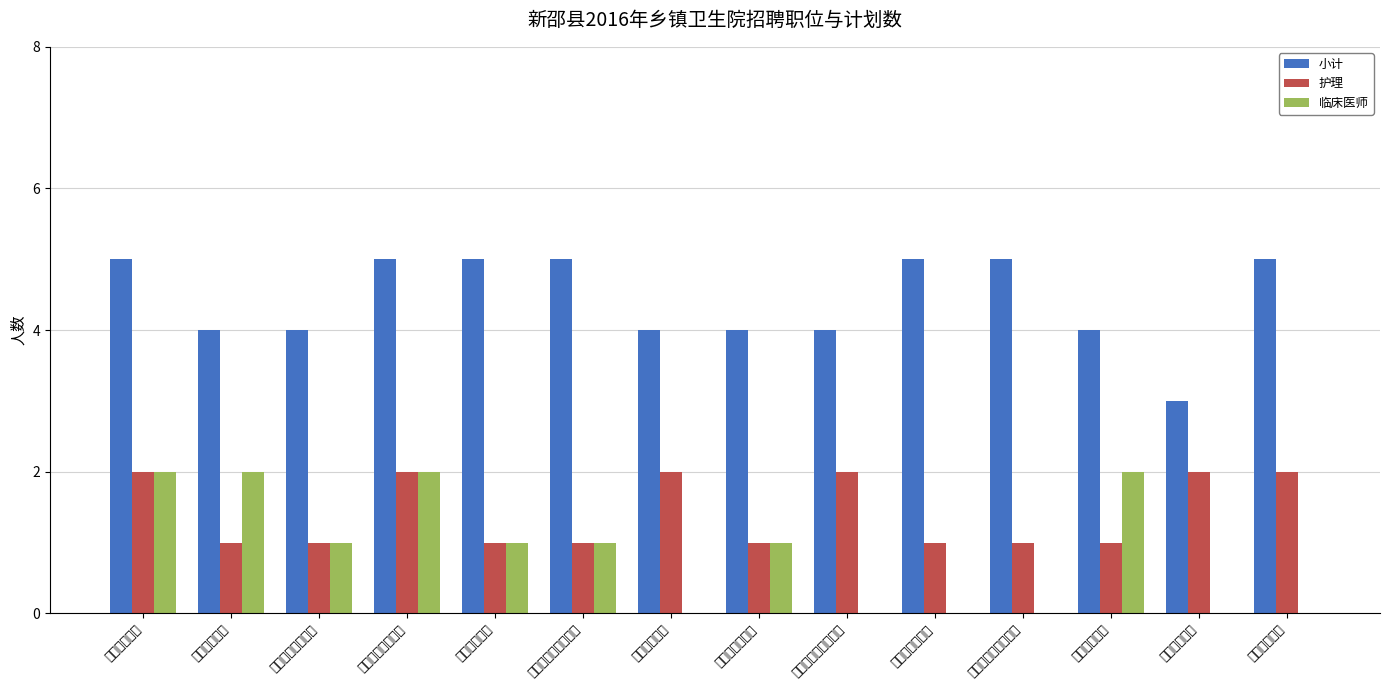

What is the difference between the maximum and minimum values in the 小计 series?

2